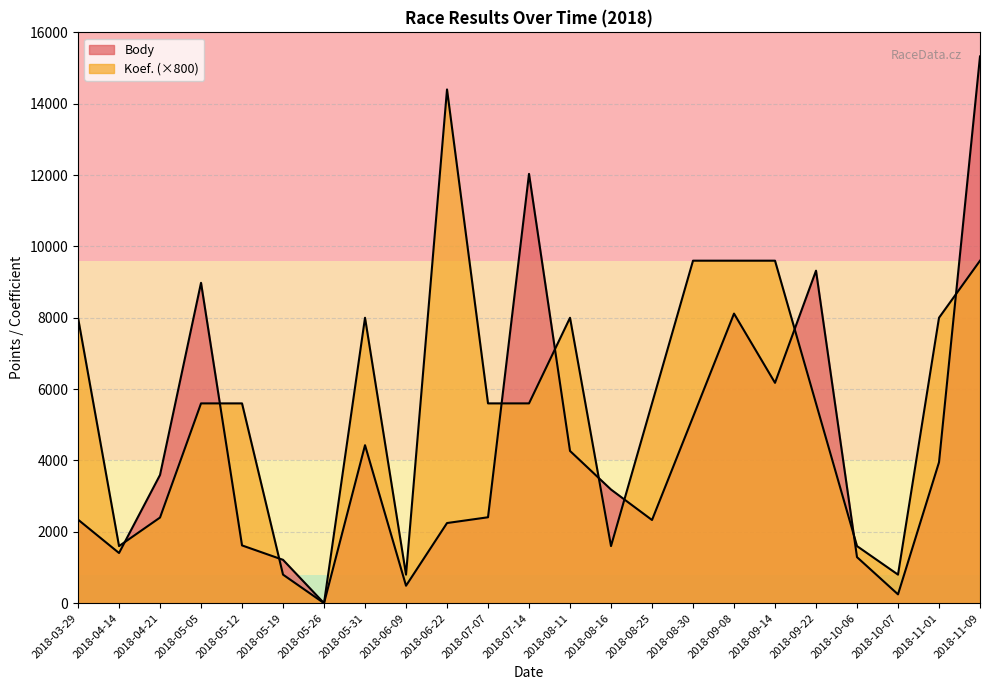

Reading right to left, transcribe all the data shown in this chart.

Body: 2018-11-09=15325	2018-11-01=3949	2018-10-07=247	2018-10-06=1290	2018-09-22=9320	2018-09-14=6176	2018-09-08=8117	2018-08-30=5220	2018-08-25=2331	2018-08-16=3185	2018-08-11=4267	2018-07-14=12033	2018-07-07=2408	2018-06-22=2246	2018-06-09=489	2018-05-31=4428	2018-05-26=0	2018-05-19=1215	2018-05-12=1619	2018-05-05=8980	2018-04-21=3594	2018-04-14=1406	2018-03-29=2342
Koef.: 2018-11-09=9600	2018-11-01=8000	2018-10-07=800	2018-10-06=1600	2018-09-22=5600	2018-09-14=9600	2018-09-08=9600	2018-08-30=9600	2018-08-25=5600	2018-08-16=1600	2018-08-11=8000	2018-07-14=5600	2018-07-07=5600	2018-06-22=14400	2018-06-09=800	2018-05-31=8000	2018-05-26=0	2018-05-19=800	2018-05-12=5600	2018-05-05=5600	2018-04-21=2400	2018-04-14=1600	2018-03-29=8000